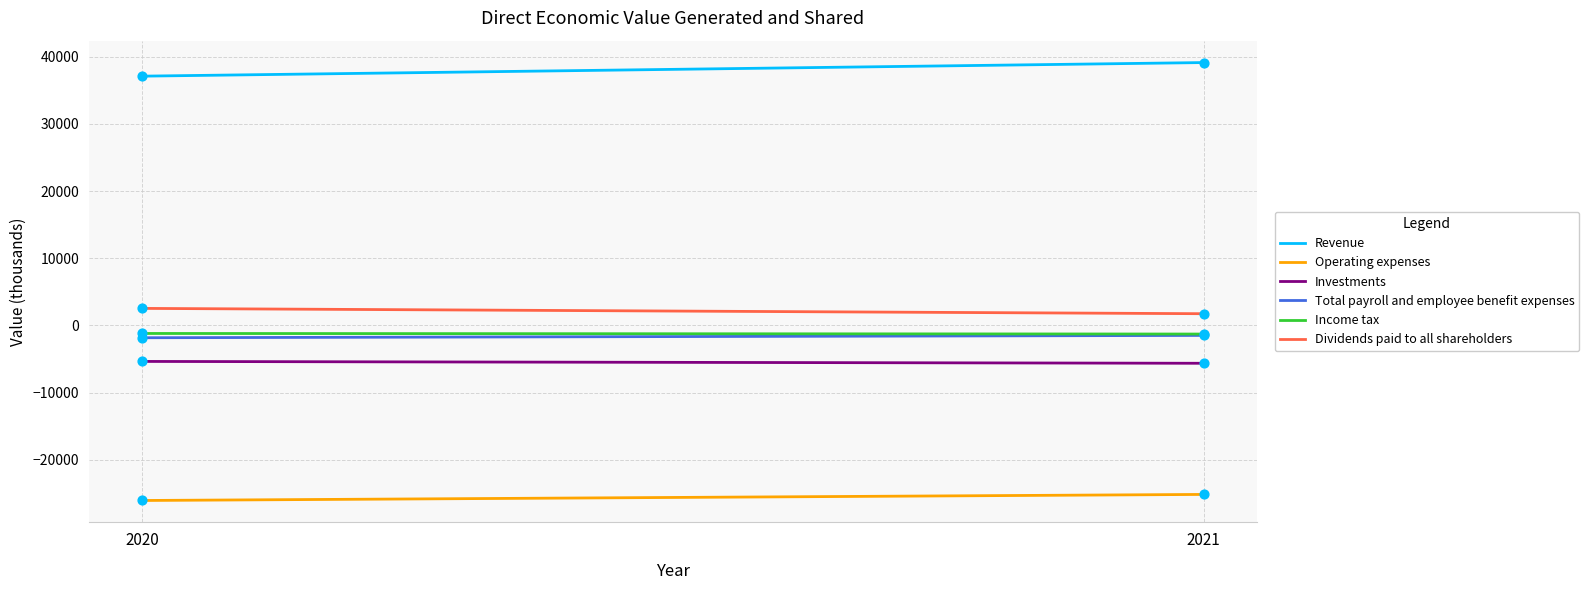

At how many categories does at least one series exceed -22955?

2